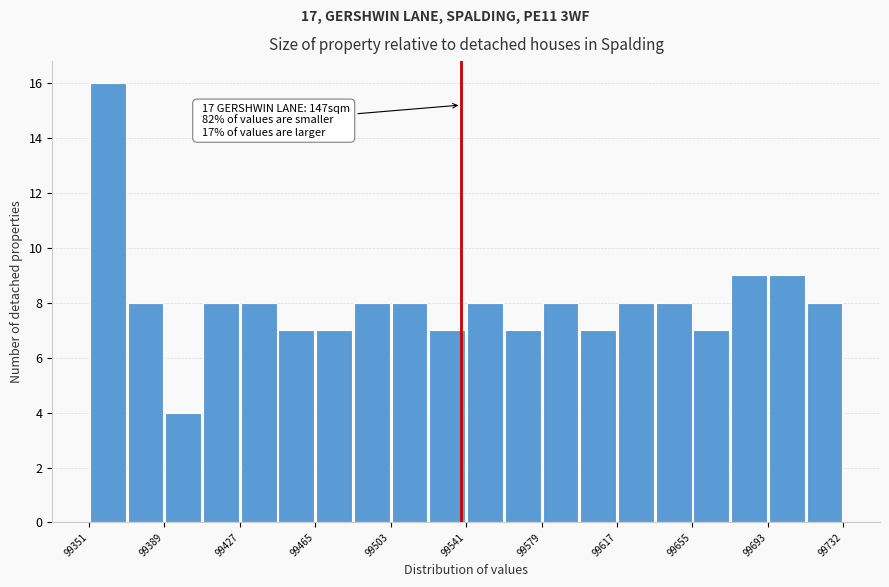

Read against the x-axis, roughly where is the centre of the tallest bar?

99360